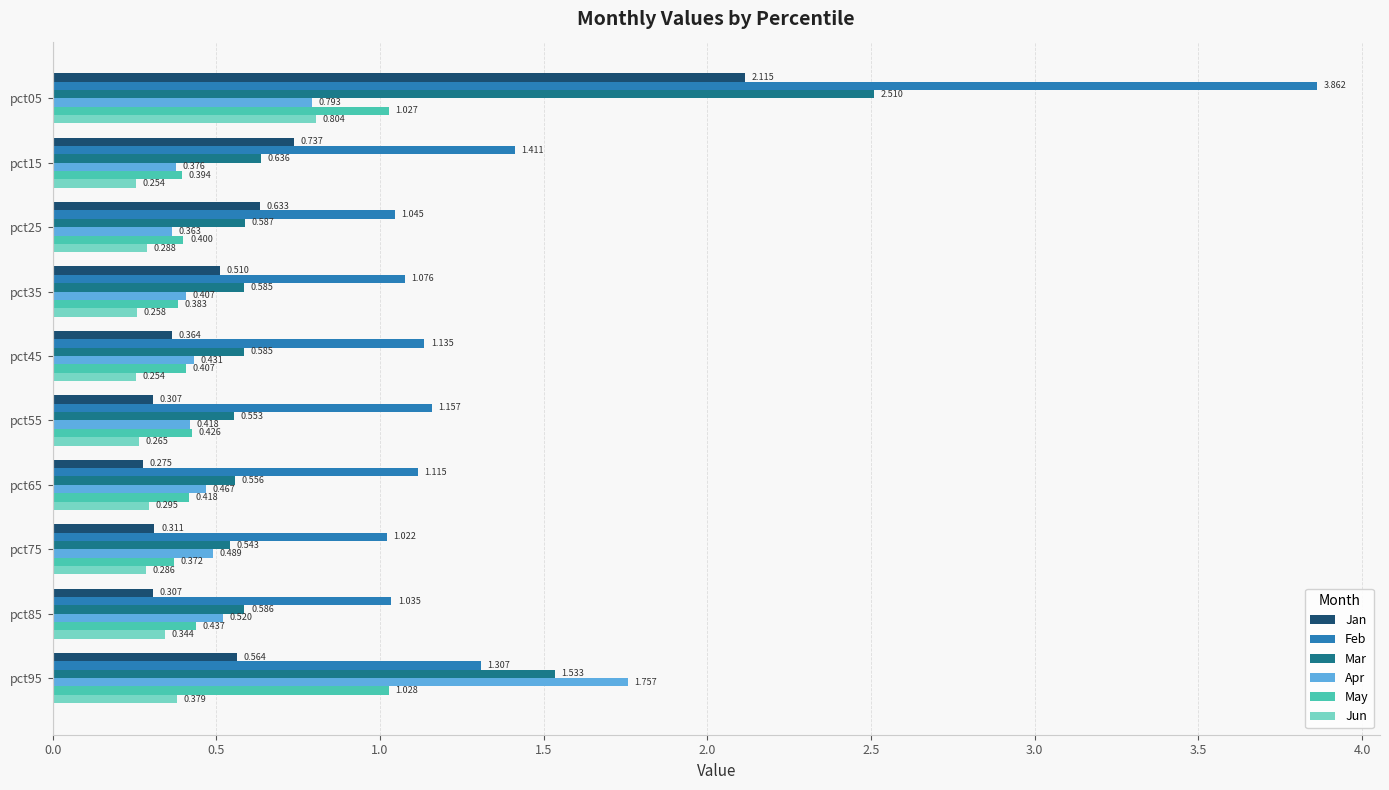

What are all the series names shown in the legend?

Jan, Feb, Mar, Apr, May, Jun